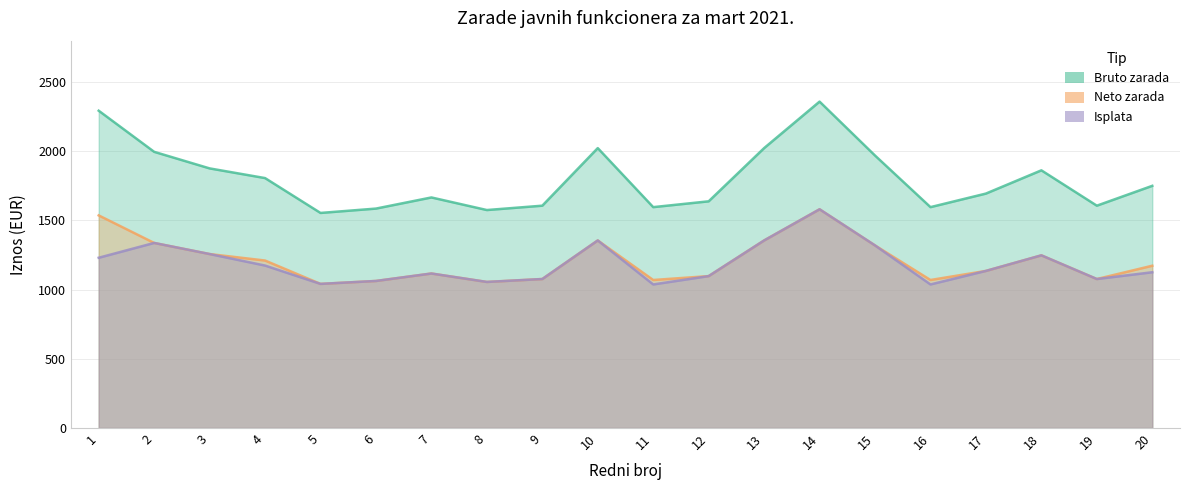

At which label does Isplata first exceed 1135?

1